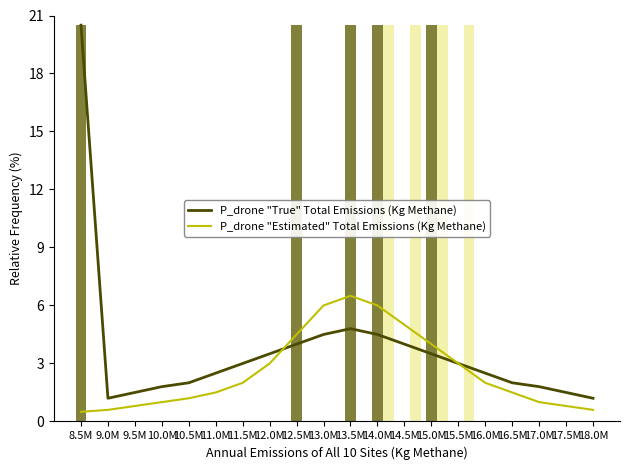

What is the average value of the P_drone "Estimated" Total Emissions (Kg Methane) series?

2.6